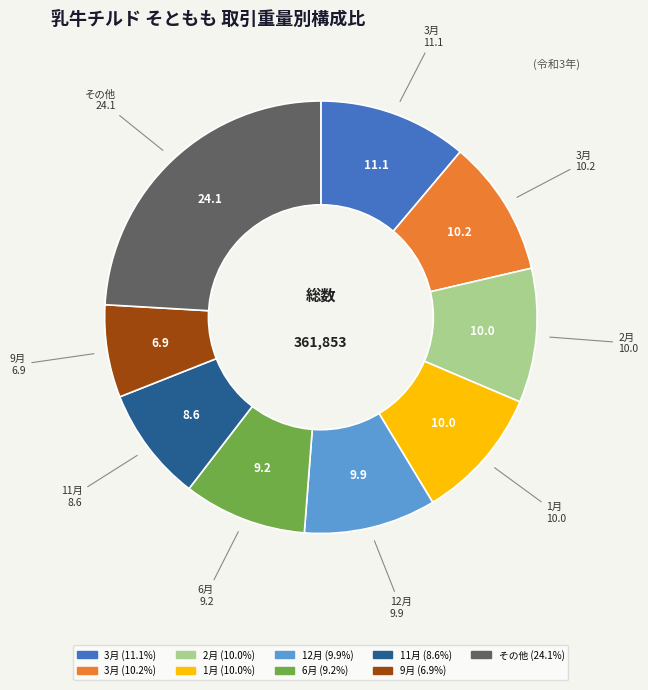

Count the number of slices in the pie.

9